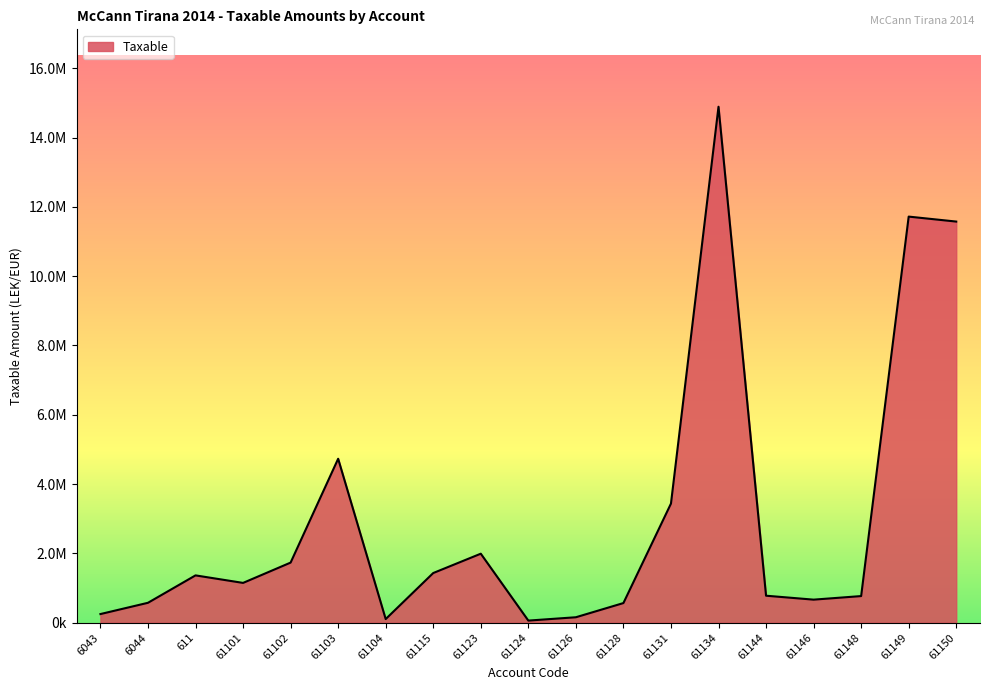

Between 61124 and 61134, which is larger?

61134